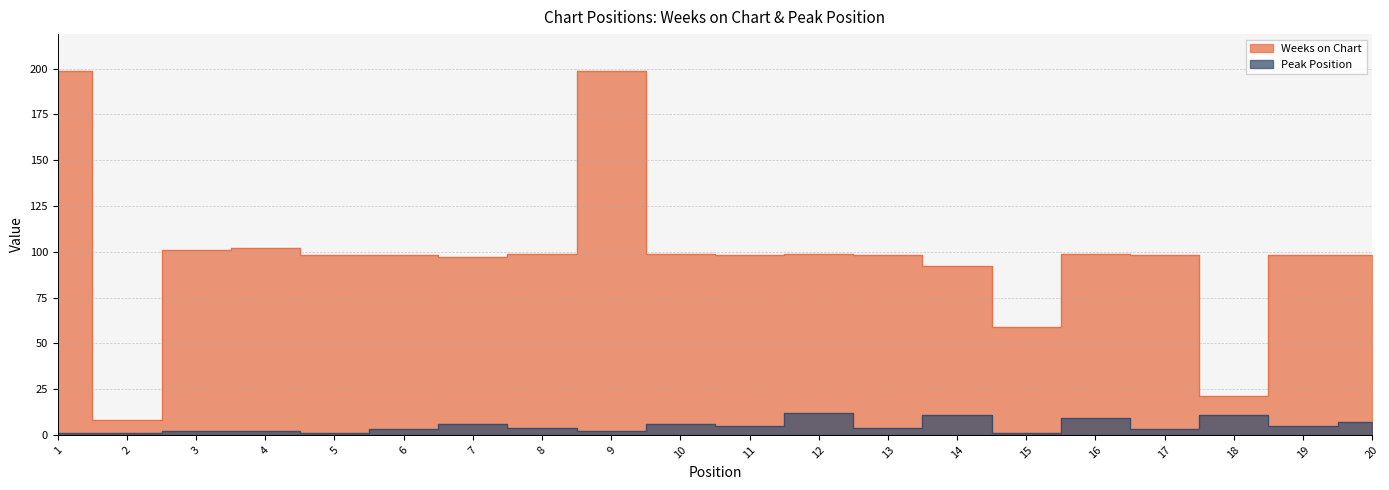

At which label does Peak Position first exceed 4?

7